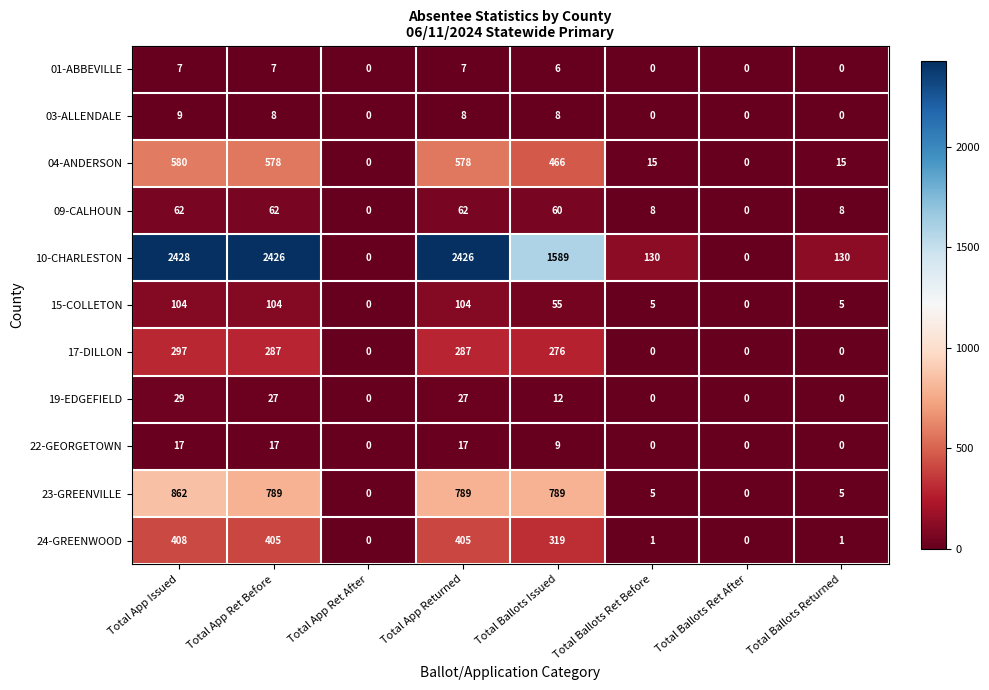

Is it true that 23-GREENVILLE equals 789 at Total App Returned?

True